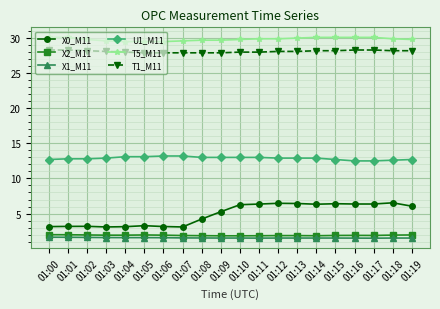

What is the difference between the X2_M11 values at 01:00 and 01:13?

0.1